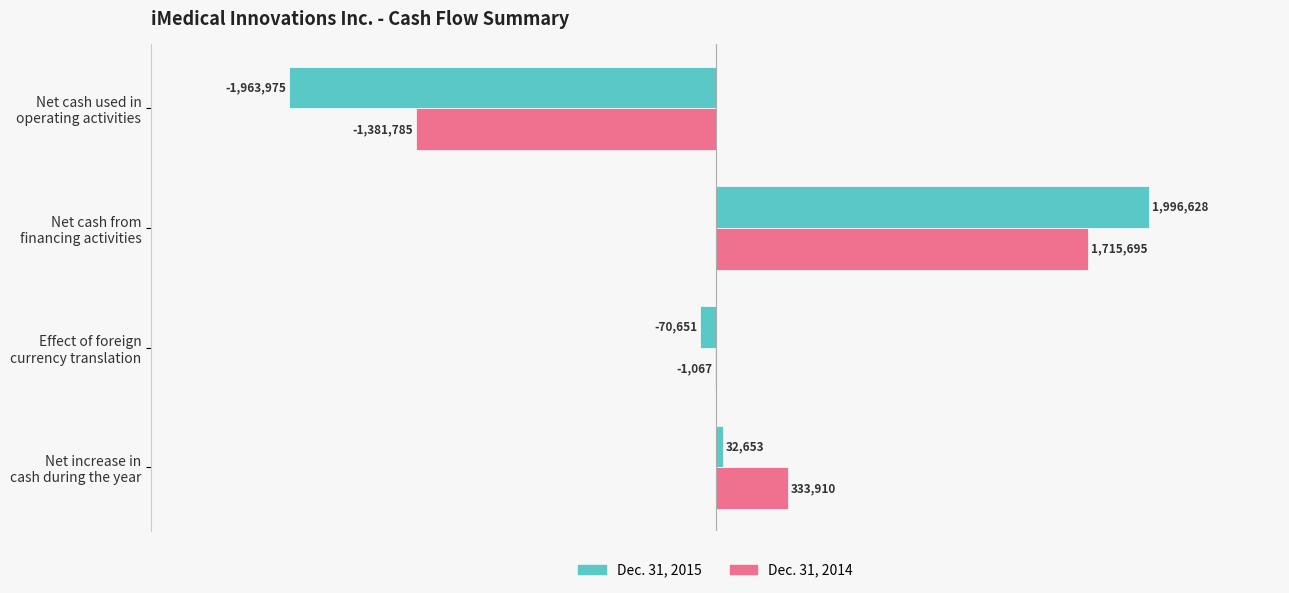

What is the difference between the second highest and minimum values in the Dec. 31, 2015 series?

1996628